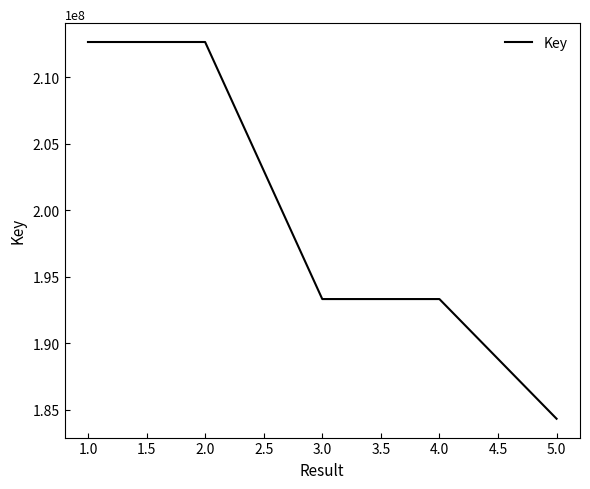

Is this an area chart (filled region under the line)?

No